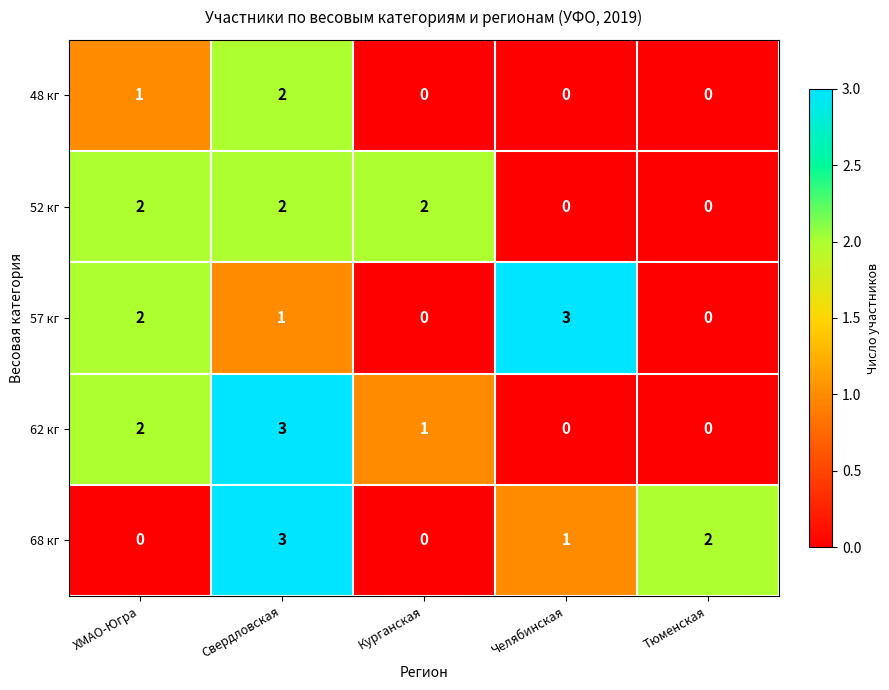

What is the difference between the 57 кг values at Челябинская and Курганская?

3